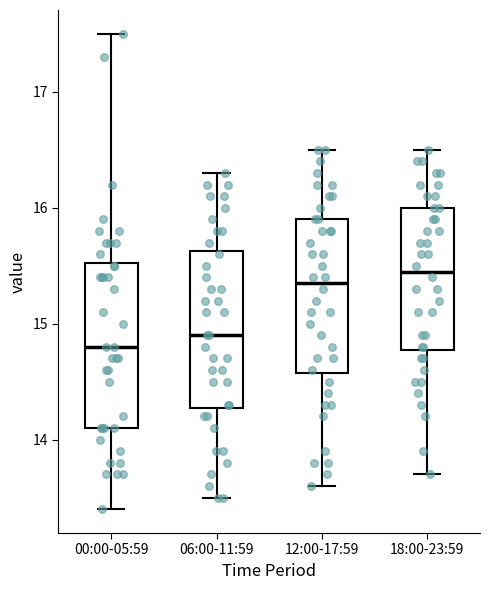

Reading left to right, read every box against the y-axis: the position of its median line, the range the box covers, and the ends of its whiskers. The values are not printed on the chart, so give them approximately, as read against the axis.

00:00-05:59: median 14.8, box 14.1 to 15.5, whiskers 13.4 to 17.5
06:00-11:59: median 14.9, box 14.3 to 15.6, whiskers 13.5 to 16.3
12:00-17:59: median 15.4, box 14.6 to 15.9, whiskers 13.6 to 16.5
18:00-23:59: median 15.5, box 14.8 to 16.0, whiskers 13.7 to 16.5